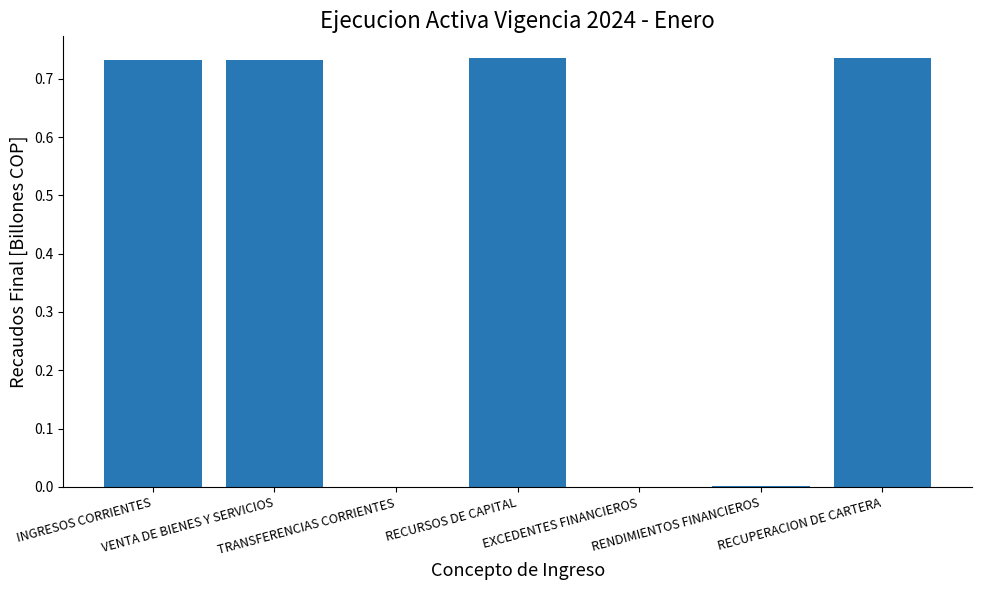

Between RECURSOS DE CAPITAL and RENDIMIENTOS FINANCIEROS, which is larger?

RECURSOS DE CAPITAL